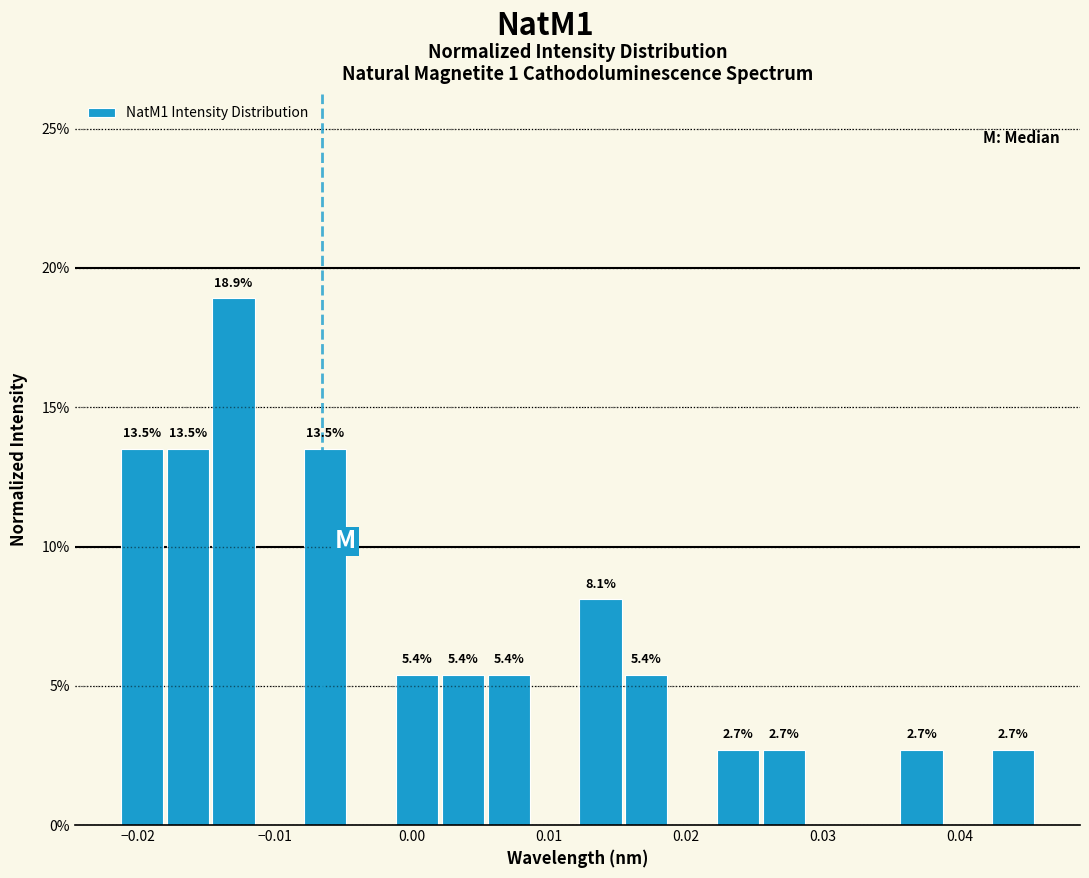

Around what value on the x-axis is the tallest bar? Give the approximate position of its centre, as read against the axis.

-0.013